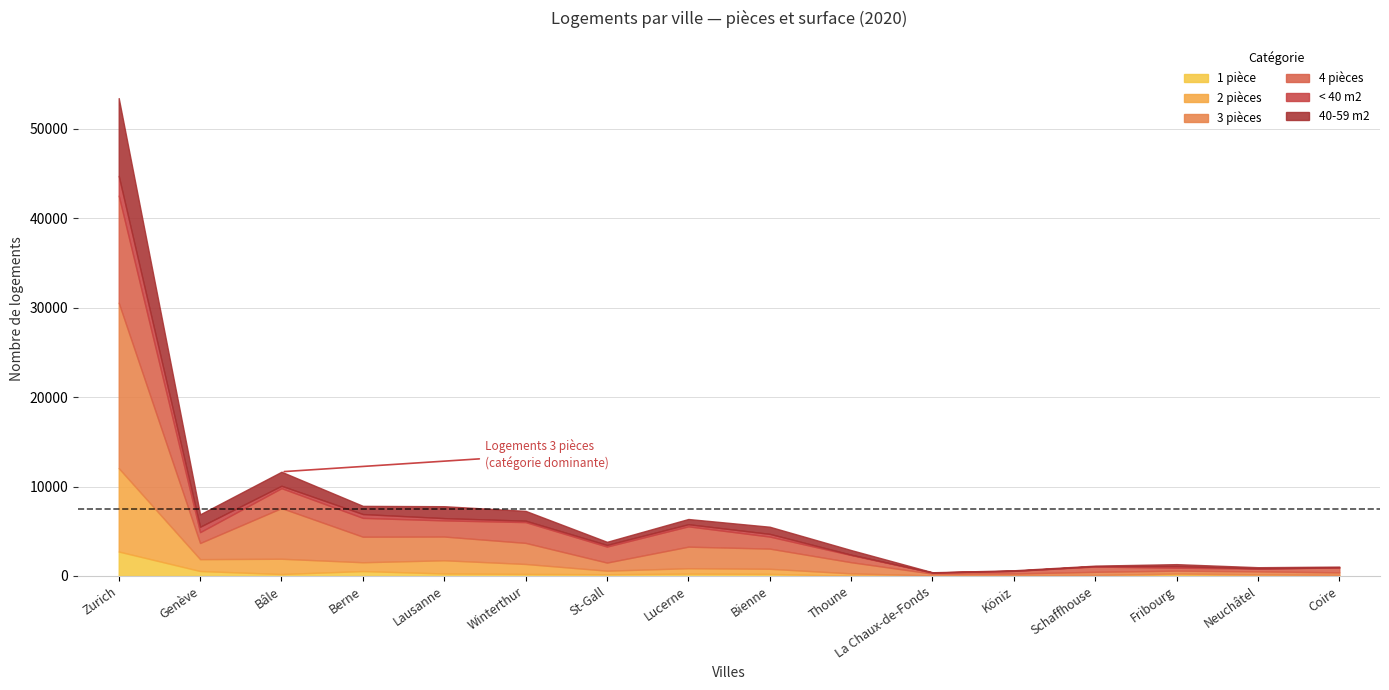

Which series has the largest total across all categories?

3 pièces